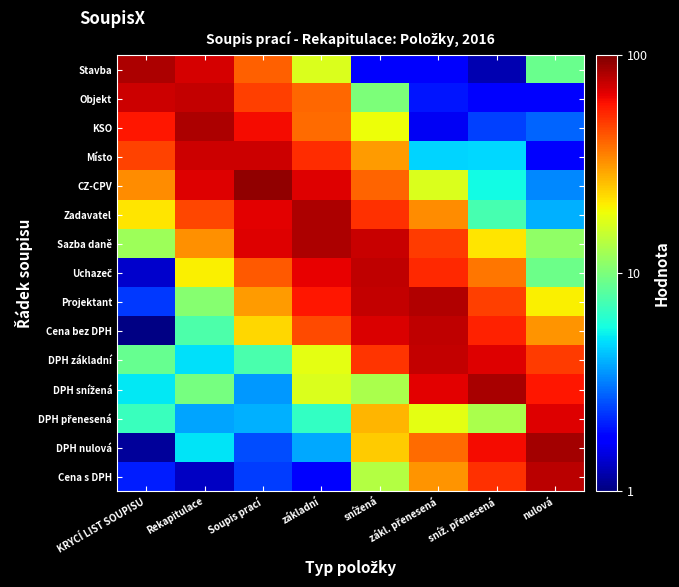

Rank the series by their maximum value, from highest to lowest.

CZ-CPV, DPH nulová, DPH snížená, Zadavatel, Stavba, KSO, Sazba daně, Projektant, Cena s DPH, Uchazeč, Cena bez DPH, Objekt, DPH základní, Místo, DPH přenesená